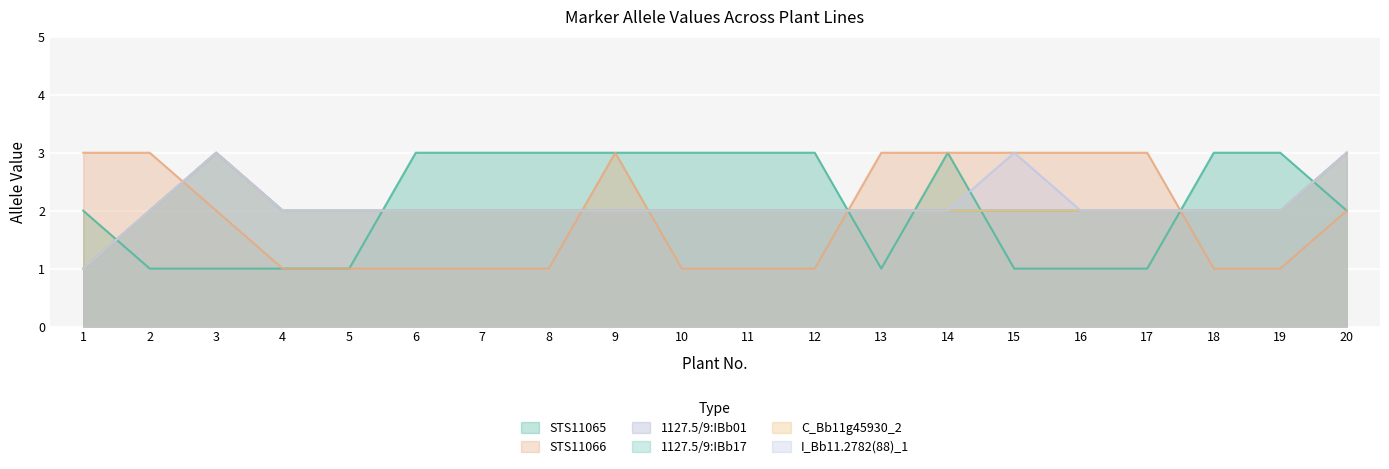

What is the difference between the maximum and second lowest values in the I_Bb11.2782(88)_1 series?

1